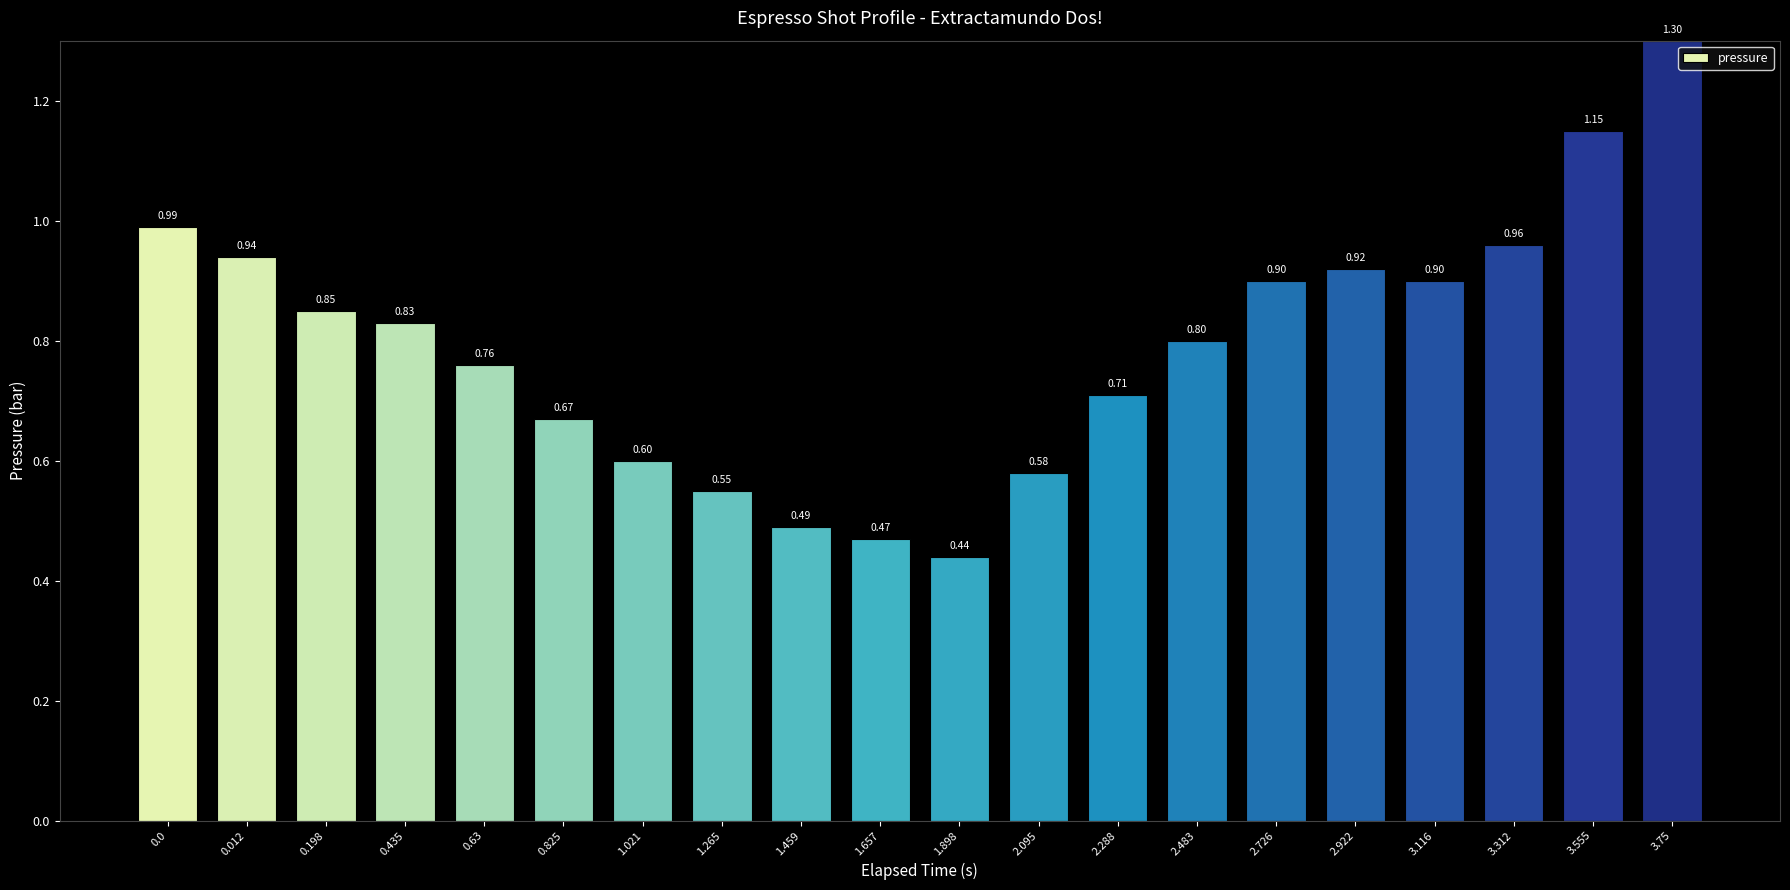

True or false: the data shows 1.5 at 0.198.

False